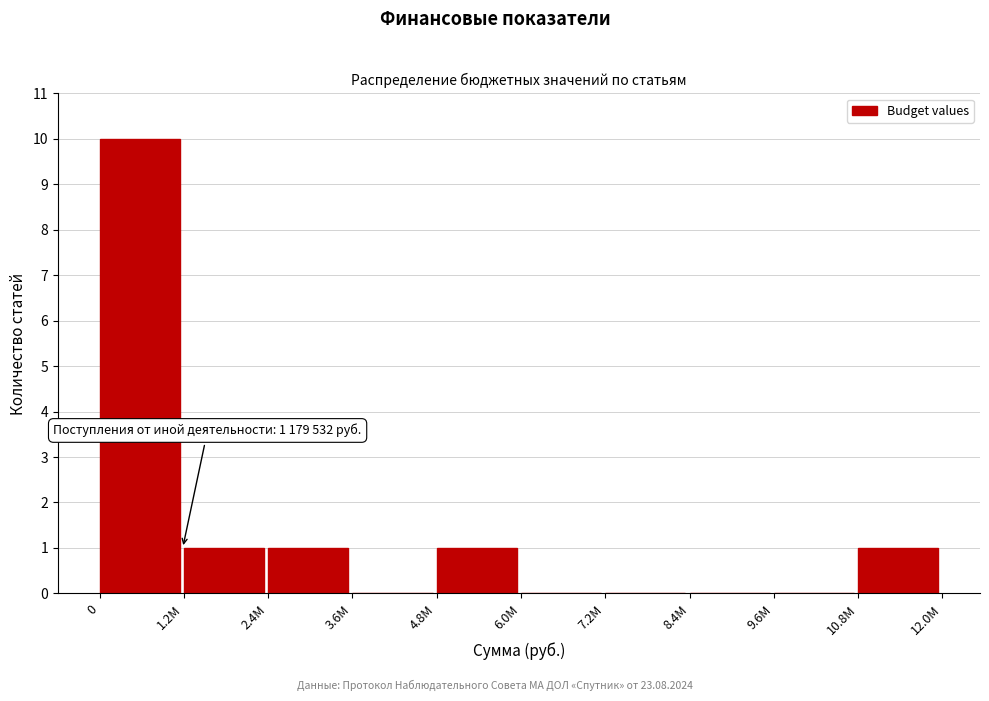

The chart shows a value of 0 at 4.8M. True or false?

False